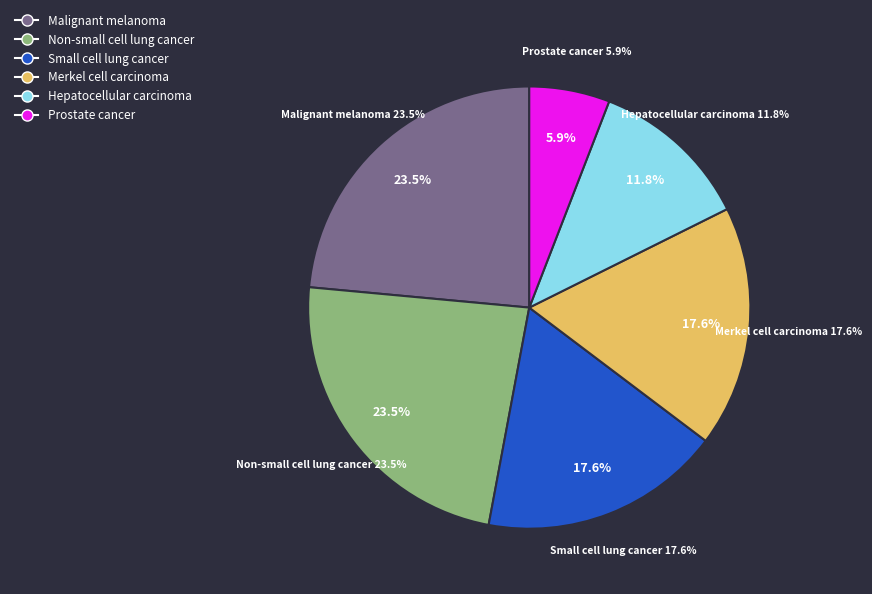

Is the sum of Prostate cancer and Small cell lung cancer greater than half?

No